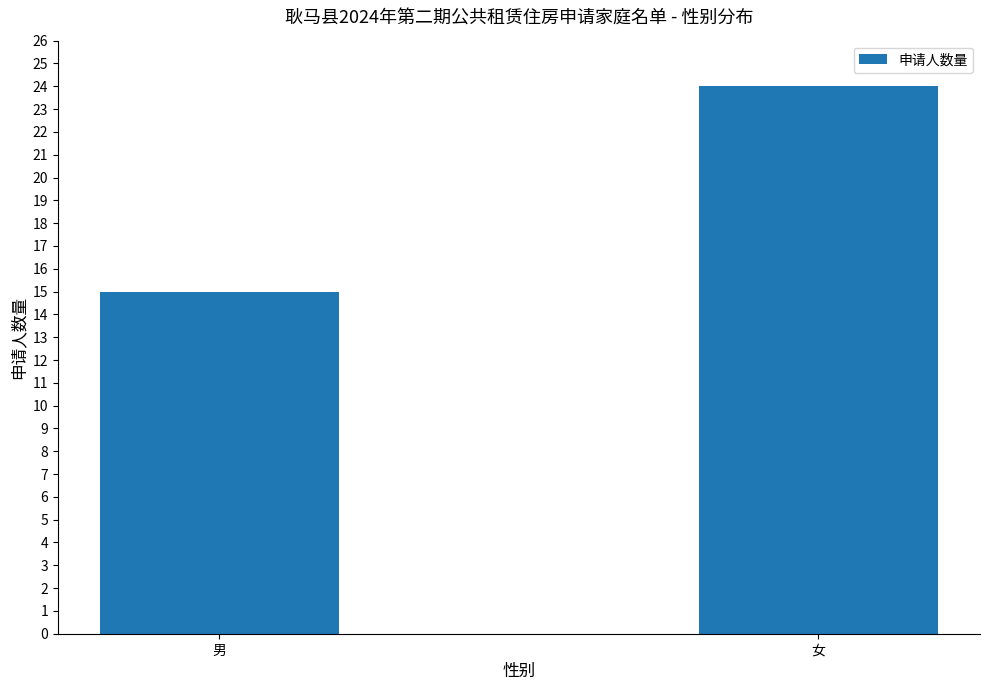

Reading right to left, transcribe all the data shown in this chart.

女=24	男=15